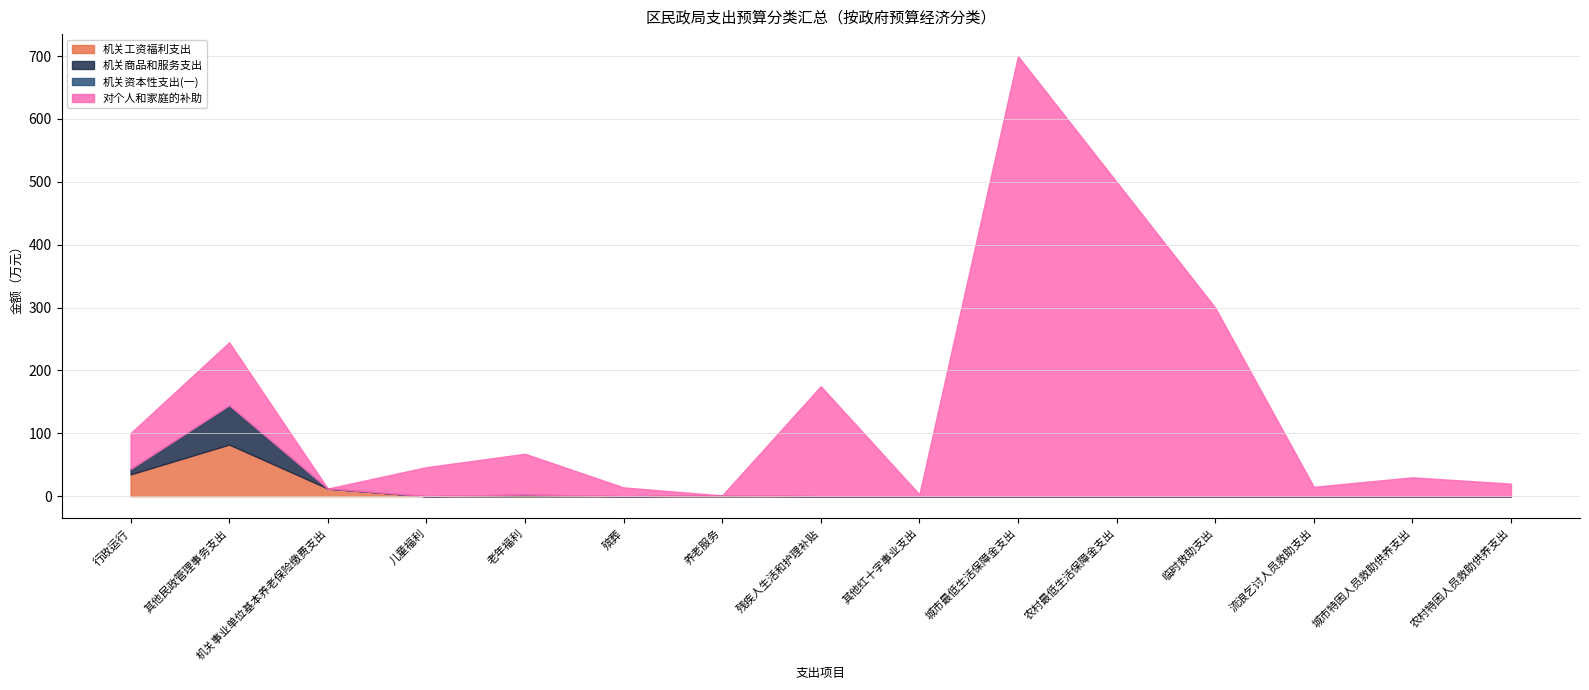

Reading left to right, what are all the values shown in this chart?

机关工资福利支出: 行政运行=34.7	其他民政管理事务支出=82.1	机关事业单位基本养老保险缴费支出=12.2	儿童福利=0.0	老年福利=0.0	殡葬=0.0	养老服务=0.0	残疾人生活和护理补贴=0.0	其他红十字事业支出=0.0	城市最低生活保障金支出=0.0	农村最低生活保障金支出=0.0	临时救助支出=0.0	流浪乞讨人员救助支出=0.0	城市特困人员救助供养支出=0.0	农村特困人员救助供养支出=0.0
机关商品和服务支出: 行政运行=8.5	其他民政管理事务支出=61.6	机关事业单位基本养老保险缴费支出=0.0	儿童福利=0.0	老年福利=2.6	殡葬=0.0	养老服务=1.3	残疾人生活和护理补贴=0.0	其他红十字事业支出=0.0	城市最低生活保障金支出=0.0	农村最低生活保障金支出=0.0	临时救助支出=0.0	流浪乞讨人员救助支出=0.0	城市特困人员救助供养支出=0.0	农村特困人员救助供养支出=0.0
机关资本性支出(一): 行政运行=0.0	其他民政管理事务支出=1.0	机关事业单位基本养老保险缴费支出=0.0	儿童福利=0.0	老年福利=0.0	殡葬=0.0	养老服务=0.0	残疾人生活和护理补贴=0.0	其他红十字事业支出=0.0	城市最低生活保障金支出=0.0	农村最低生活保障金支出=0.0	临时救助支出=0.0	流浪乞讨人员救助支出=0.0	城市特困人员救助供养支出=0.0	农村特困人员救助供养支出=0.0
对个人和家庭的补助: 行政运行=57.2	其他民政管理事务支出=100.0	机关事业单位基本养老保险缴费支出=0.0	儿童福利=46.2	老年福利=64.9	殡葬=14.0	养老服务=0.0	残疾人生活和护理补贴=175.0	其他红十字事业支出=3.0	城市最低生活保障金支出=700.0	农村最低生活保障金支出=500.0	临时救助支出=300.0	流浪乞讨人员救助支出=15.0	城市特困人员救助供养支出=30.0	农村特困人员救助供养支出=20.0